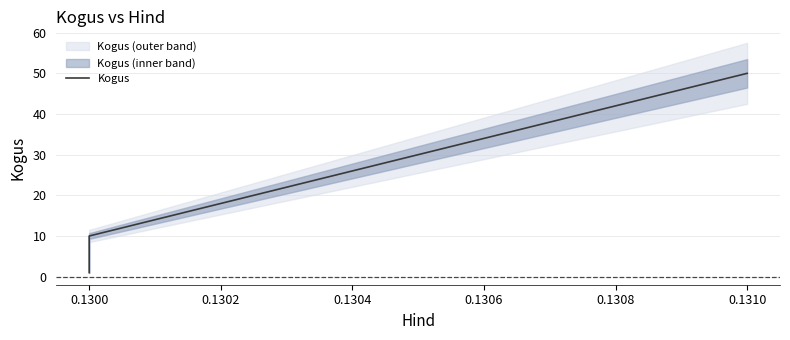

Reading right to left, list all the values displayed in this chart.

50	10	10	1